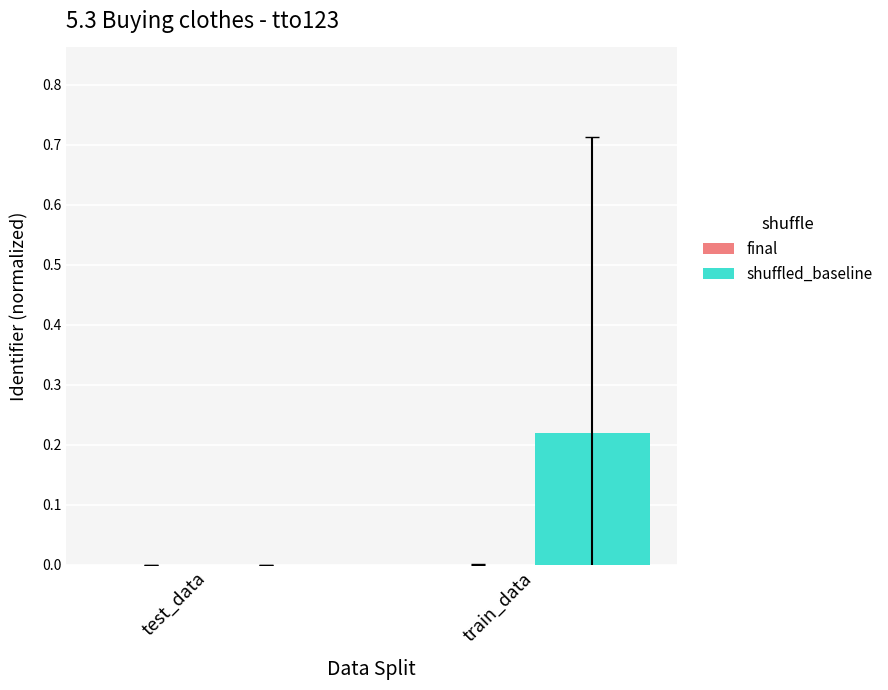

At which category is the sum across all series the highest?

train_data